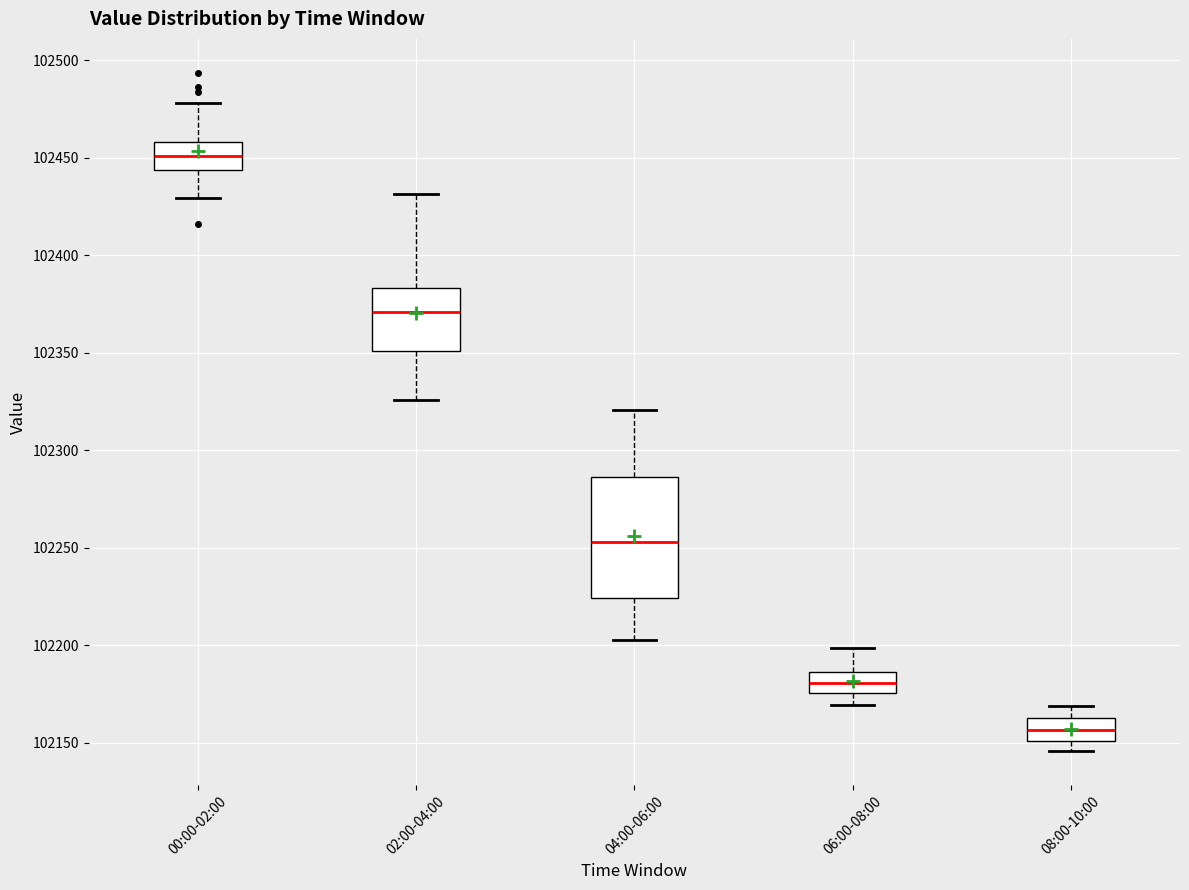

Which box has the highest median line?

00:00-02:00